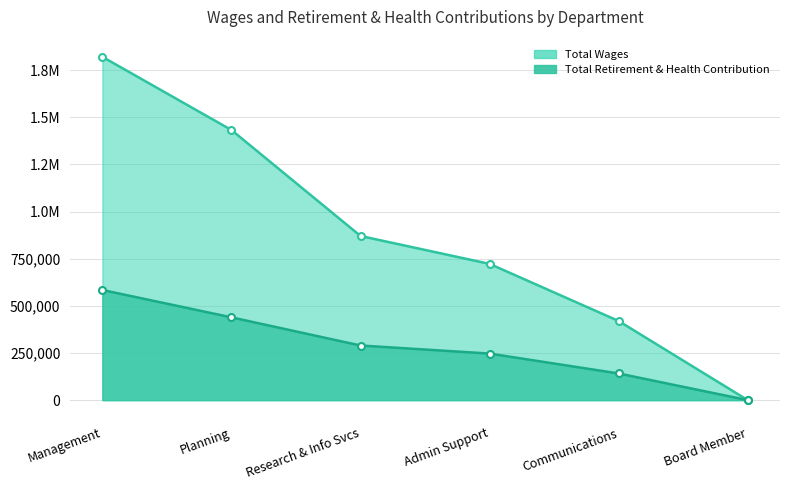

Which series changed the most between Management and Board Member?

Total Wages